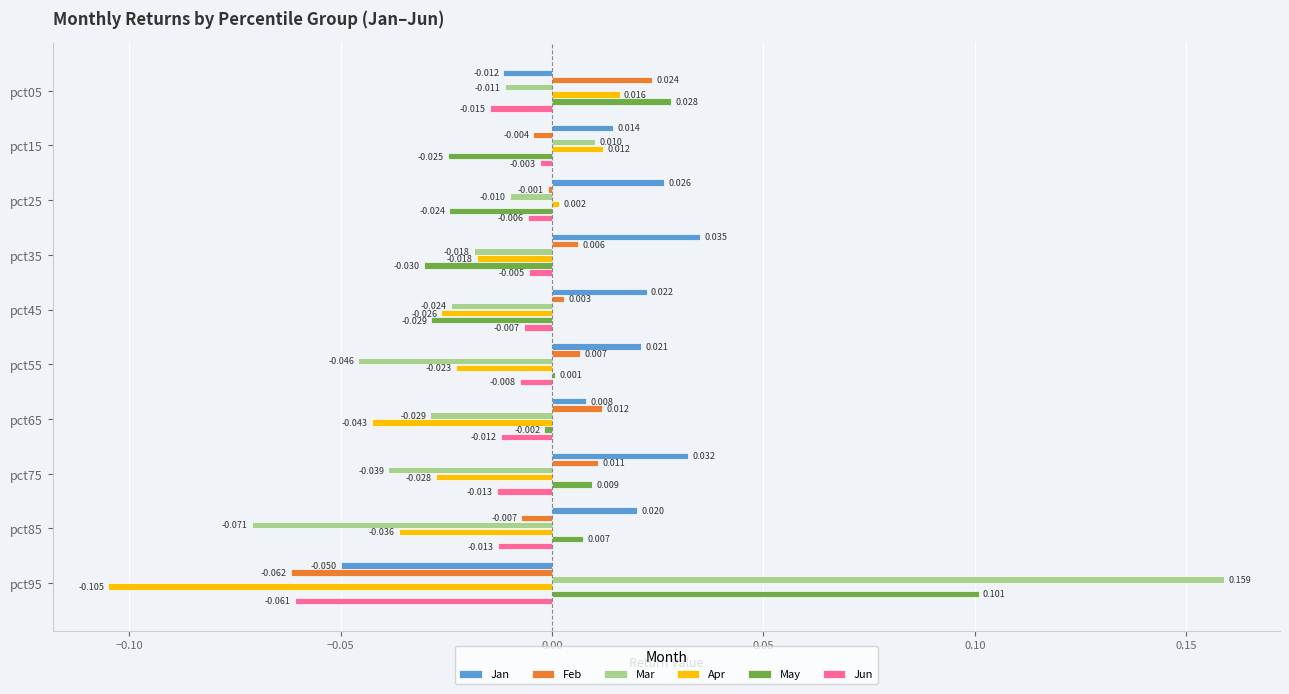

Is the value of Feb at pct35 greater than the value of Jan at pct25?

No